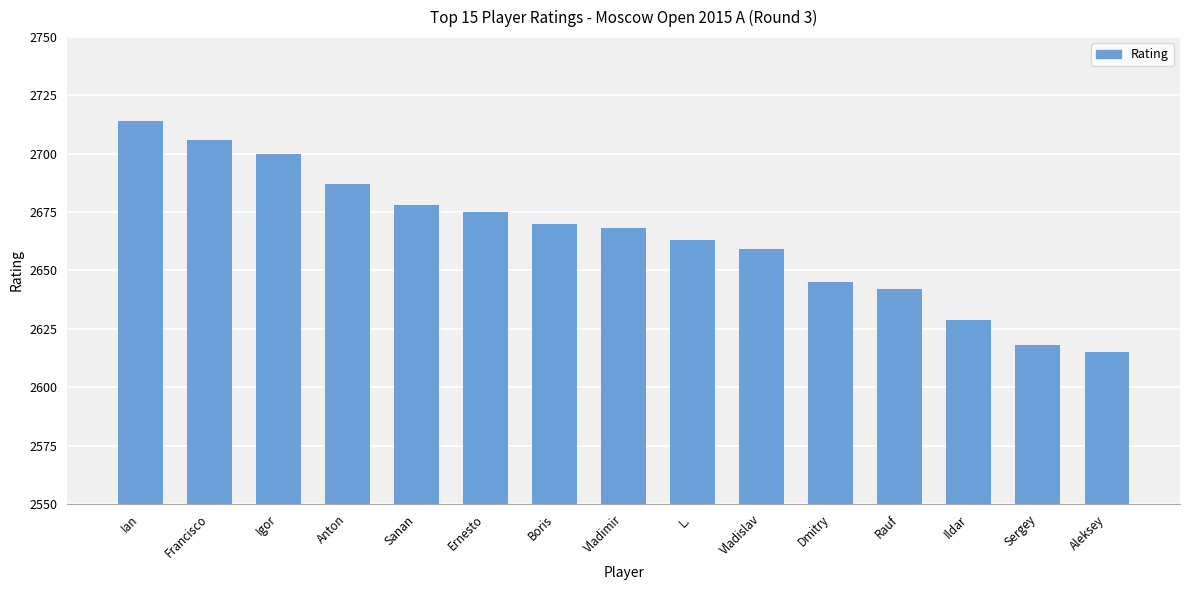

Which category has the highest value across all series?

Ian